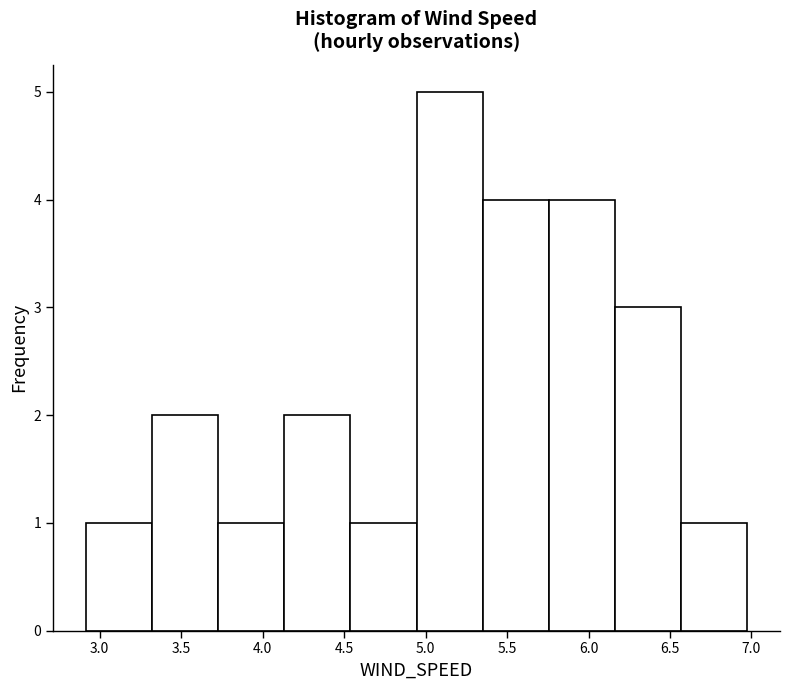

Reading left to right, transcribe this chart: for each bar, give the range it covers on the x-axis and its height. Neither the bar edges nor the heights are printed on the chart, so give them approximately, as read against the axes.

2.90 to 3.30: 1
3.30 to 3.75: 2
3.75 to 4.15: 1
4.15 to 4.55: 2
4.55 to 4.95: 1
4.95 to 5.35: 5
5.35 to 5.75: 4
5.75 to 6.15: 4
6.15 to 6.55: 3
6.55 to 6.95: 1